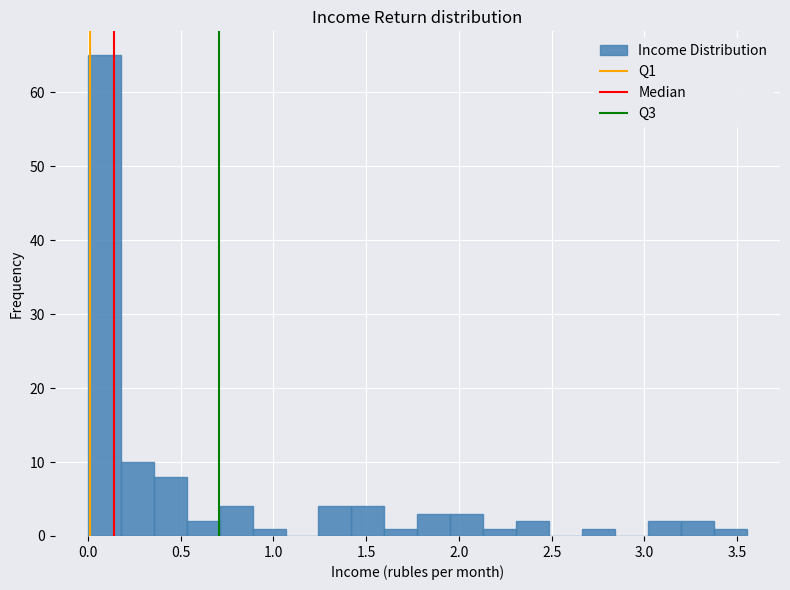

Read against the x-axis, roughly where is the centre of the tallest bar?

0.10